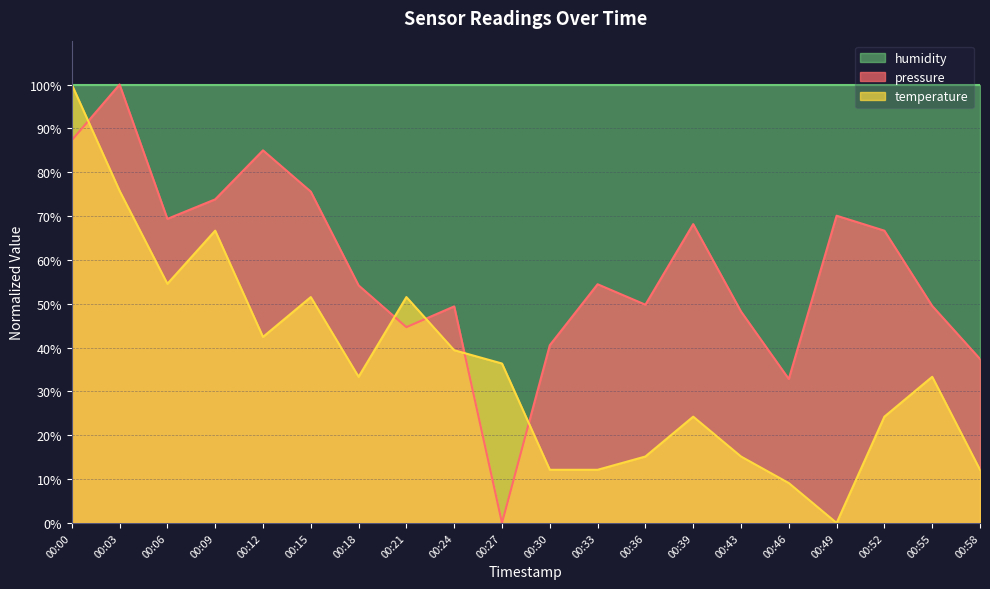

Which series has the largest total across all categories?

humidity